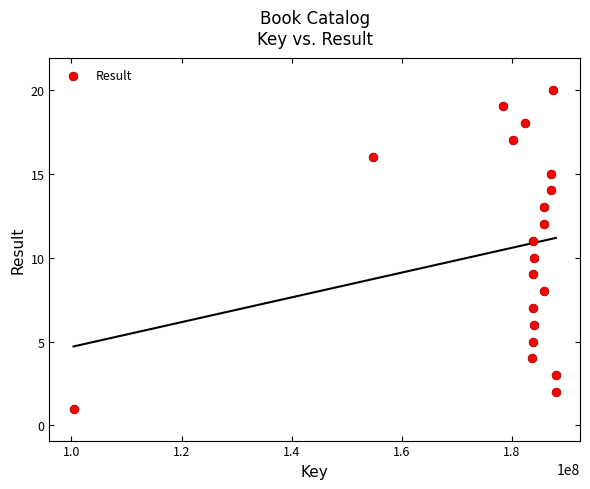

What is the range of Y values (max minus min)?

19